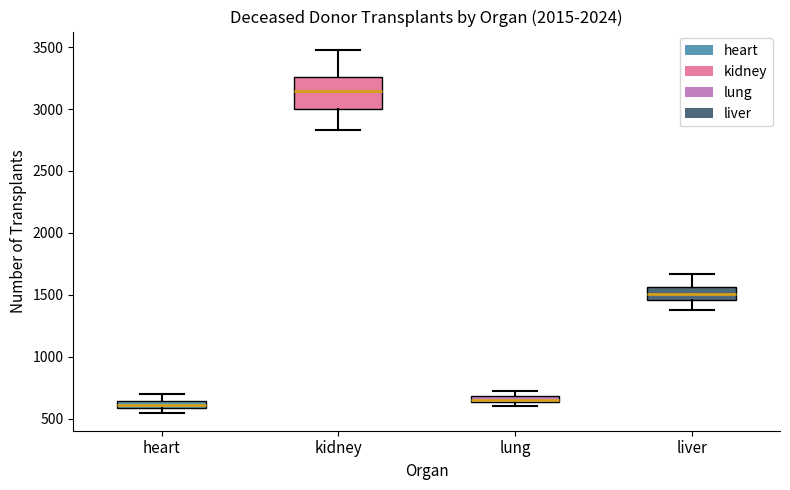

Which box is the tallest, from its lower edge to its upper edge?

kidney